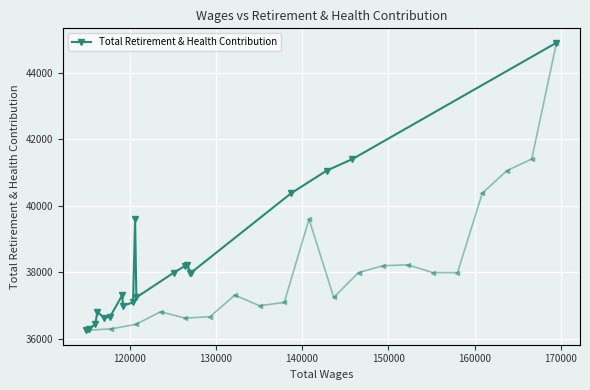

At which label is Total Retirement & Health Contribution (idx) closest to 40581?

16